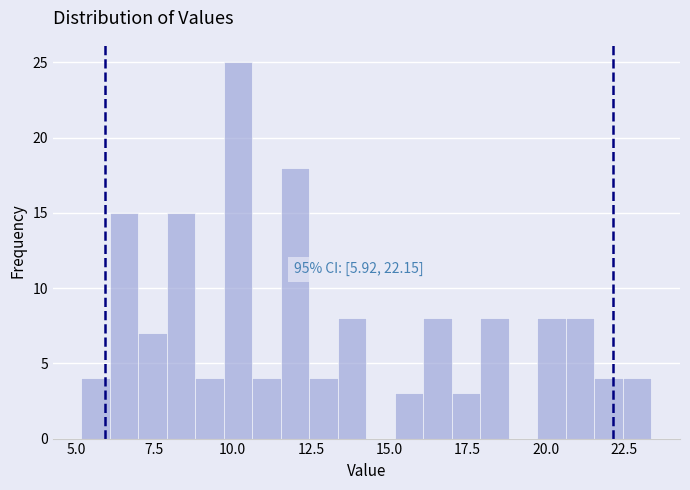

Read against the x-axis, roughly where is the centre of the tallest bar?

10.0